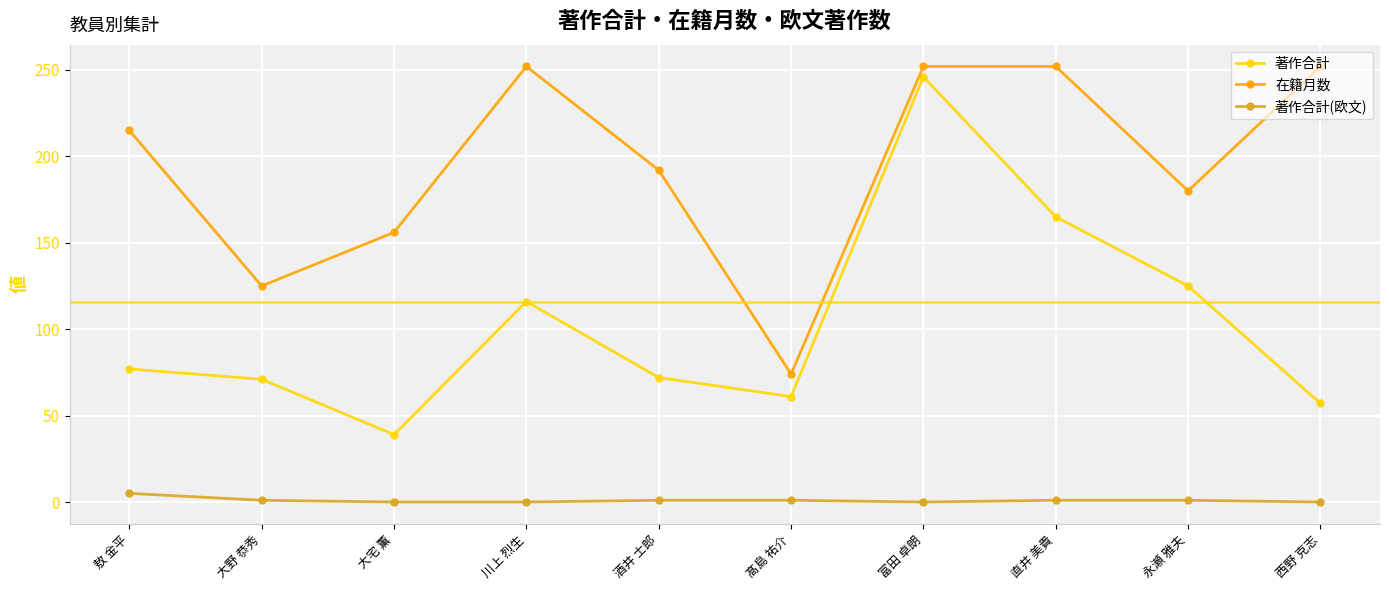

True or false: 著作合計 and 著作合計(欧文) intersect in this chart.

False